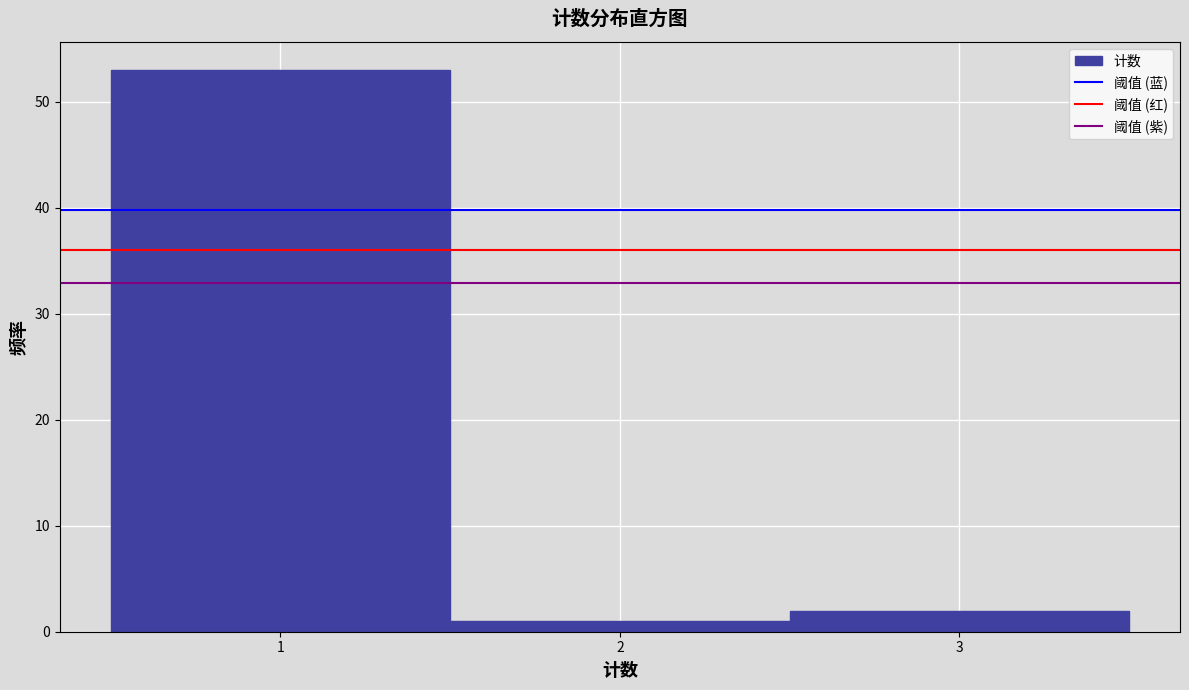

Which range on the x-axis has the tallest bar?

0.5 to 1.5